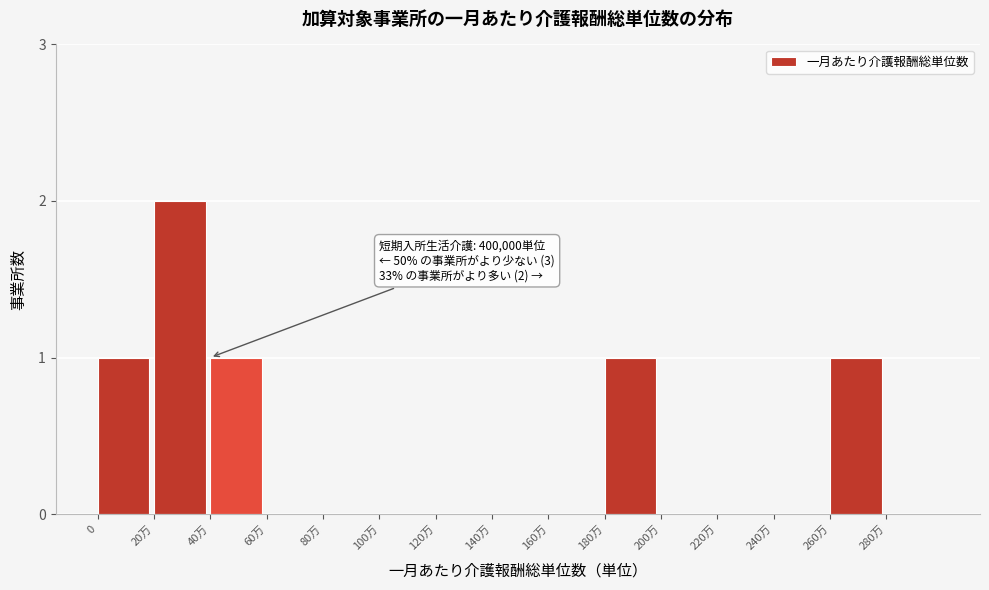

Reading right to left, list all the values displayed in this chart.

280万=0	260万=1	240万=0	220万=0	200万=0	180万=1	160万=0	140万=0	120万=0	100万=0	80万=0	60万=0	40万=1	20万=2	0=1